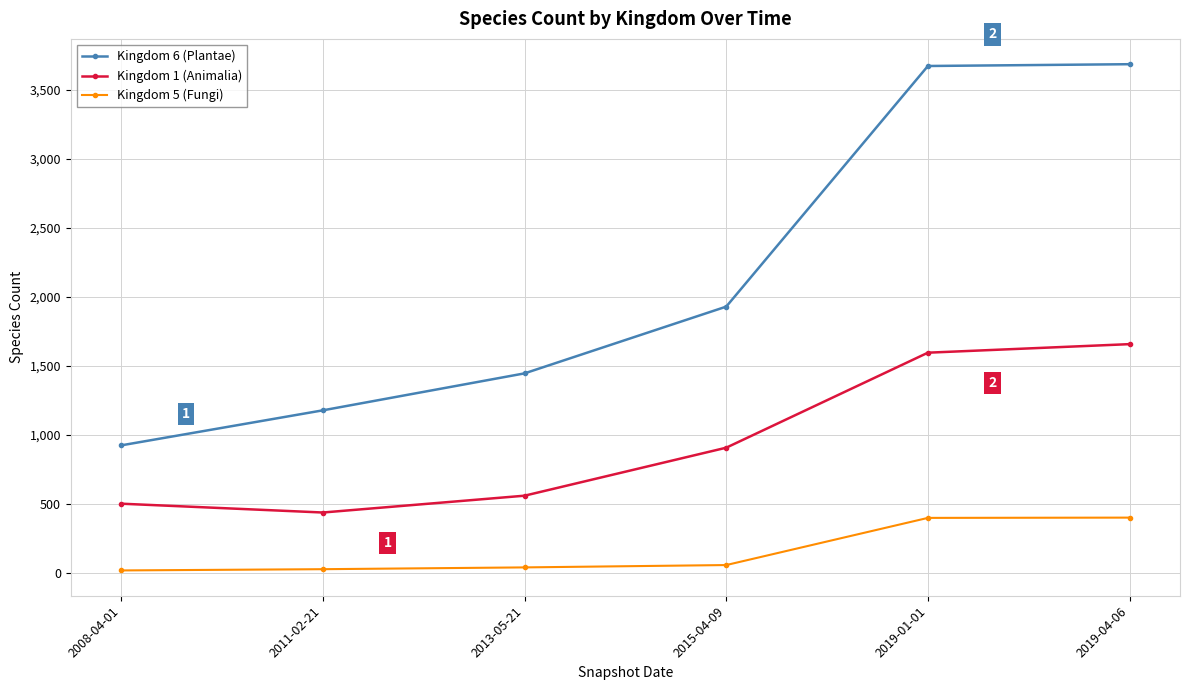

What is the label of the 4th point from the right?

2013-05-21